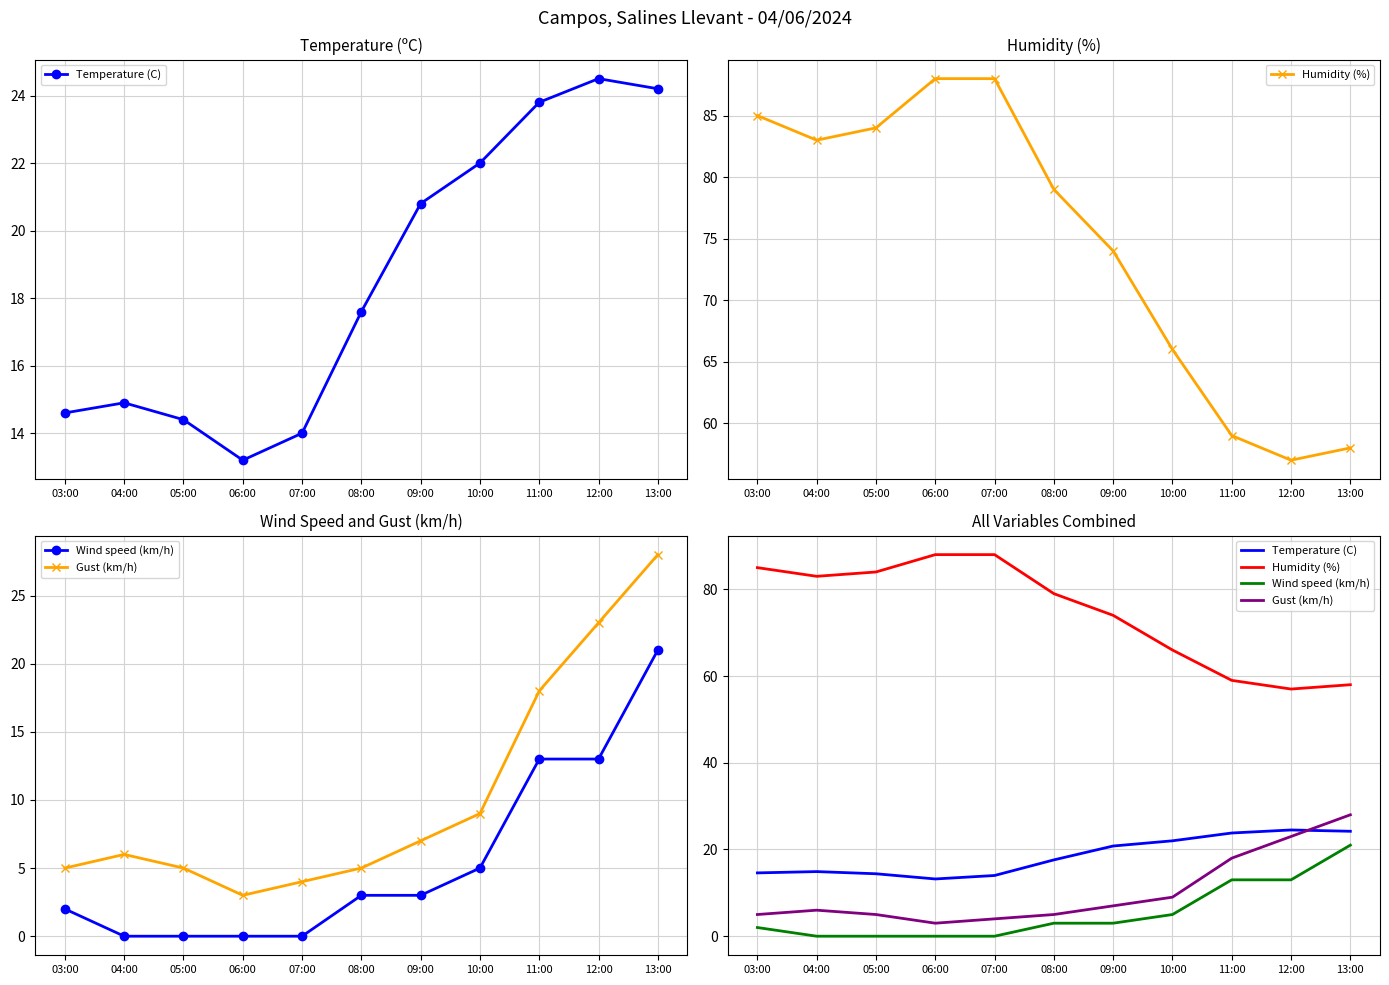

Rank the series by their maximum value, from lowest to highest.

Wind speed (km/h), Temperature (C), Gust (km/h), Humidity (%)